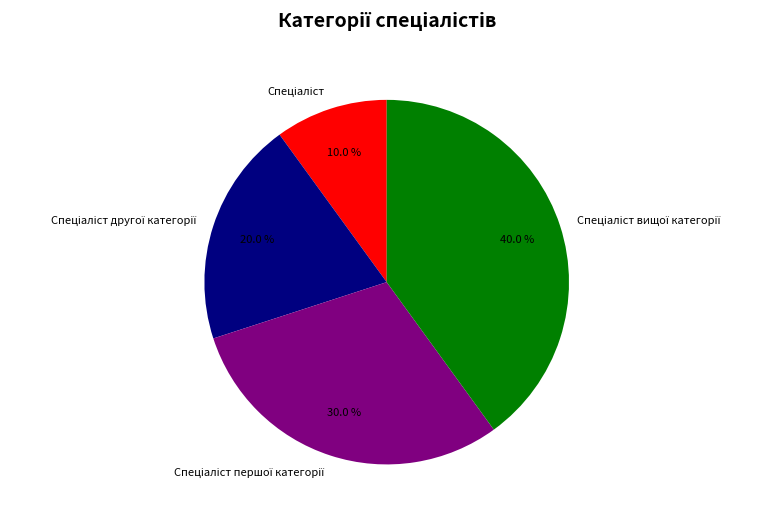

Is there any slice that represents more than half of the pie?

No